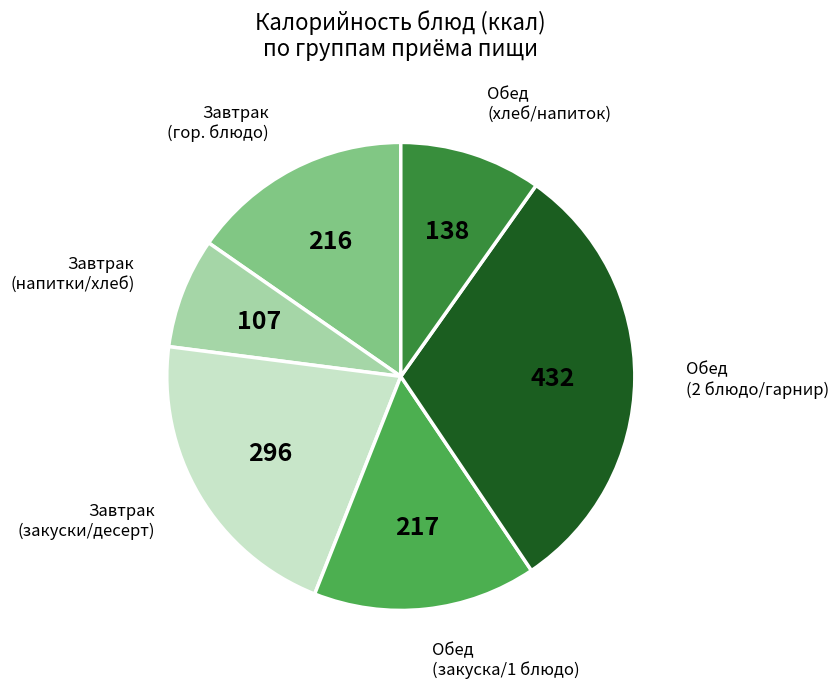

Does any single category account for the majority?

No